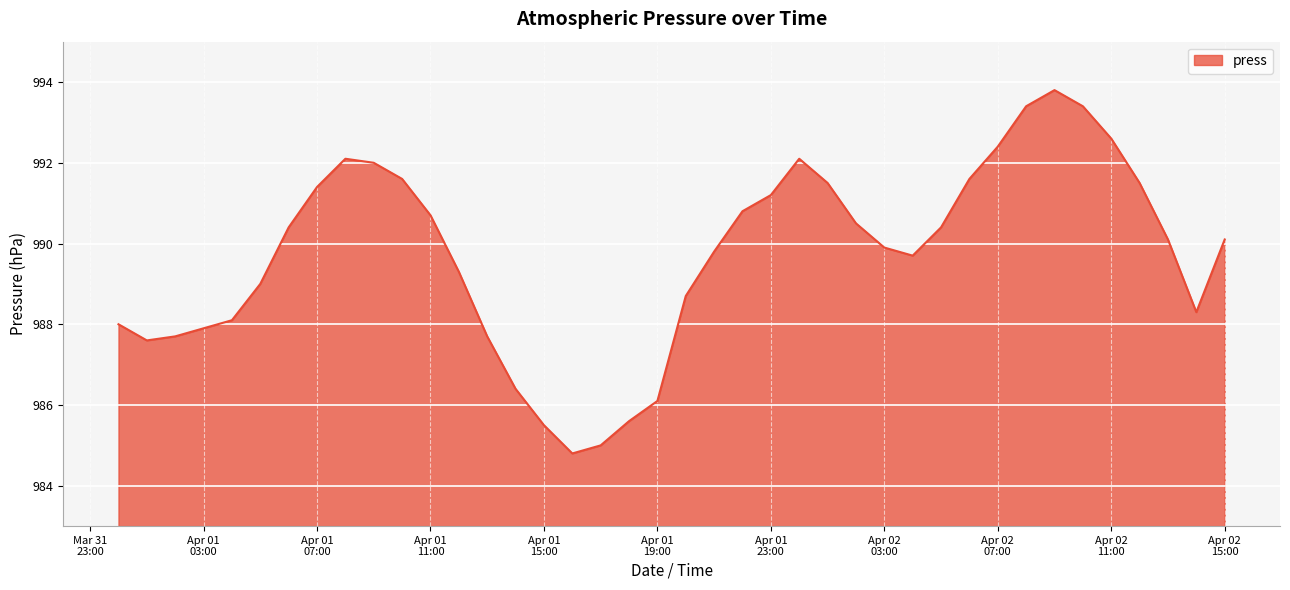

What is the difference between the maximum and minimum values?

9.0